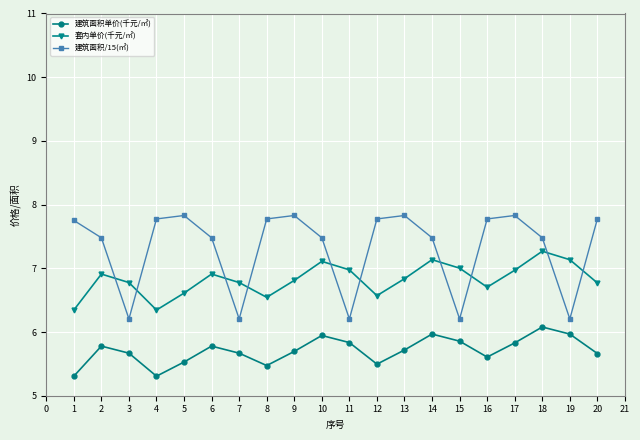

Which series ends up on top after the final intersection of 套内单价(千元/㎡) and 建筑面积/15(㎡)?

建筑面积/15(㎡)